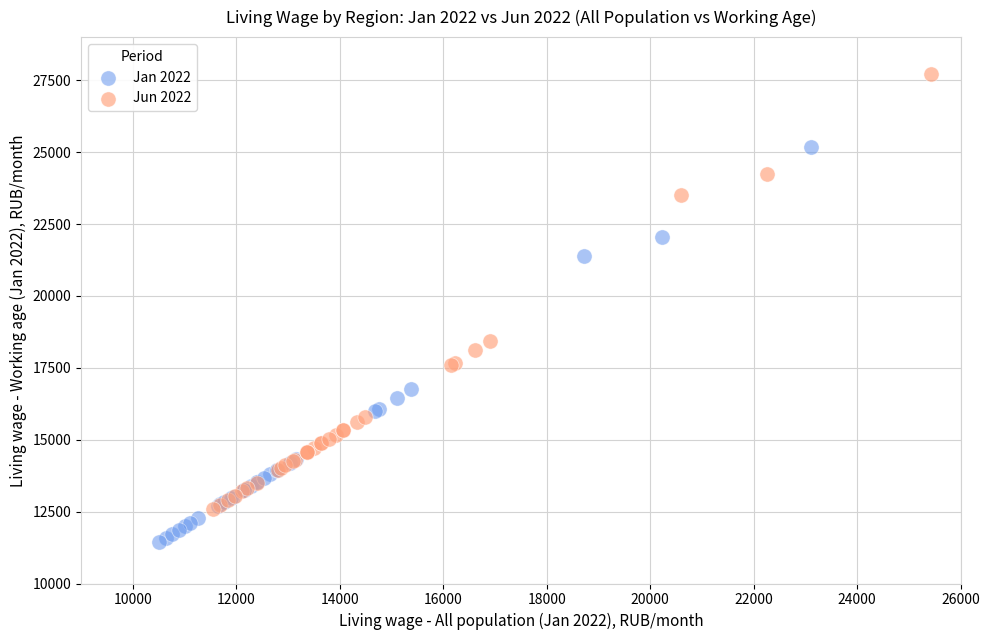

Which series reaches the maximum Y coordinate?

Jun 2022